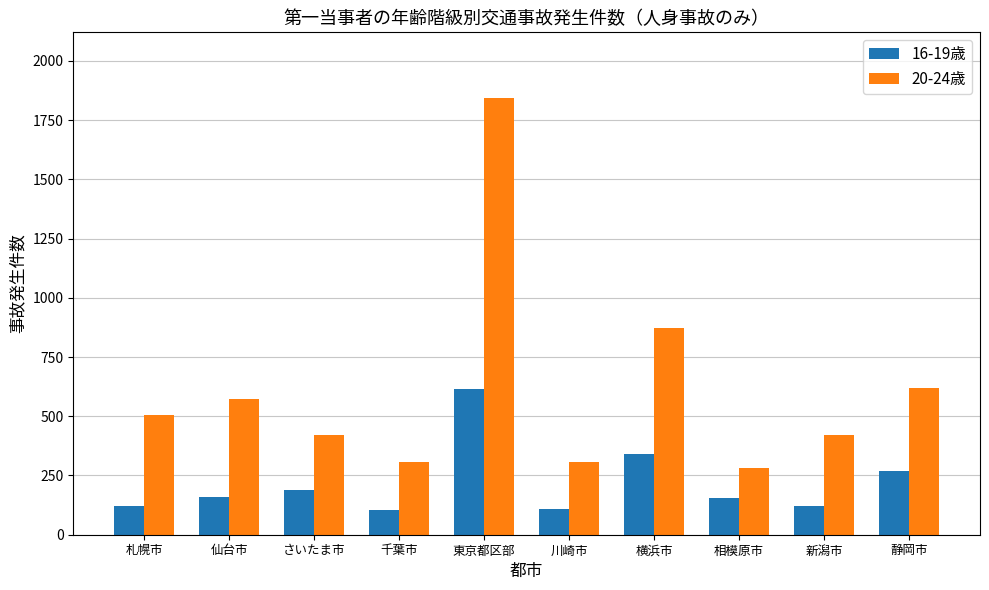

The value of 20-24歳 at 横浜市 is 872. True or false?

True